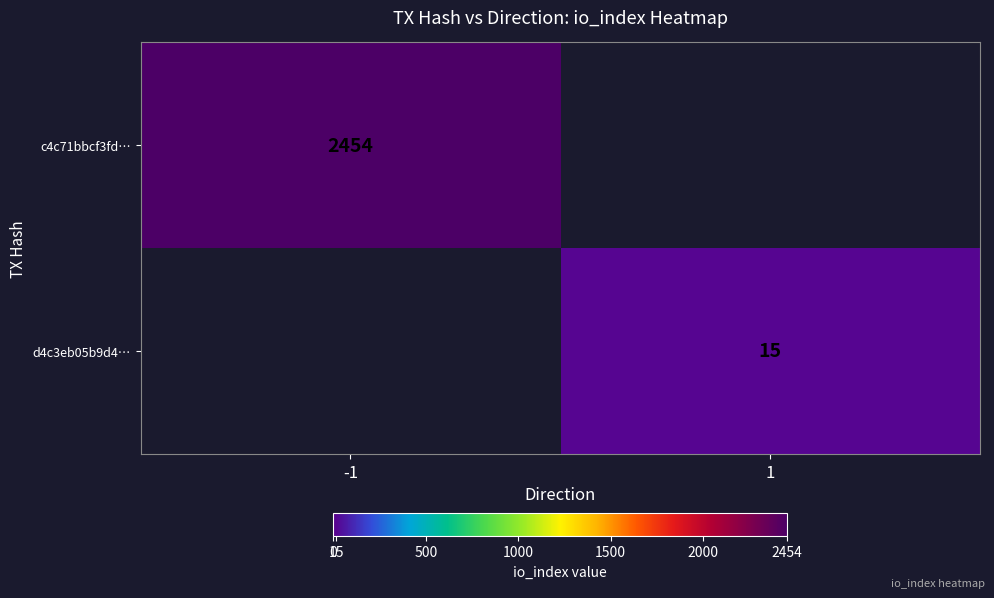

True or false: d4c3eb05b9d4… has a value of 25 at 1.

False